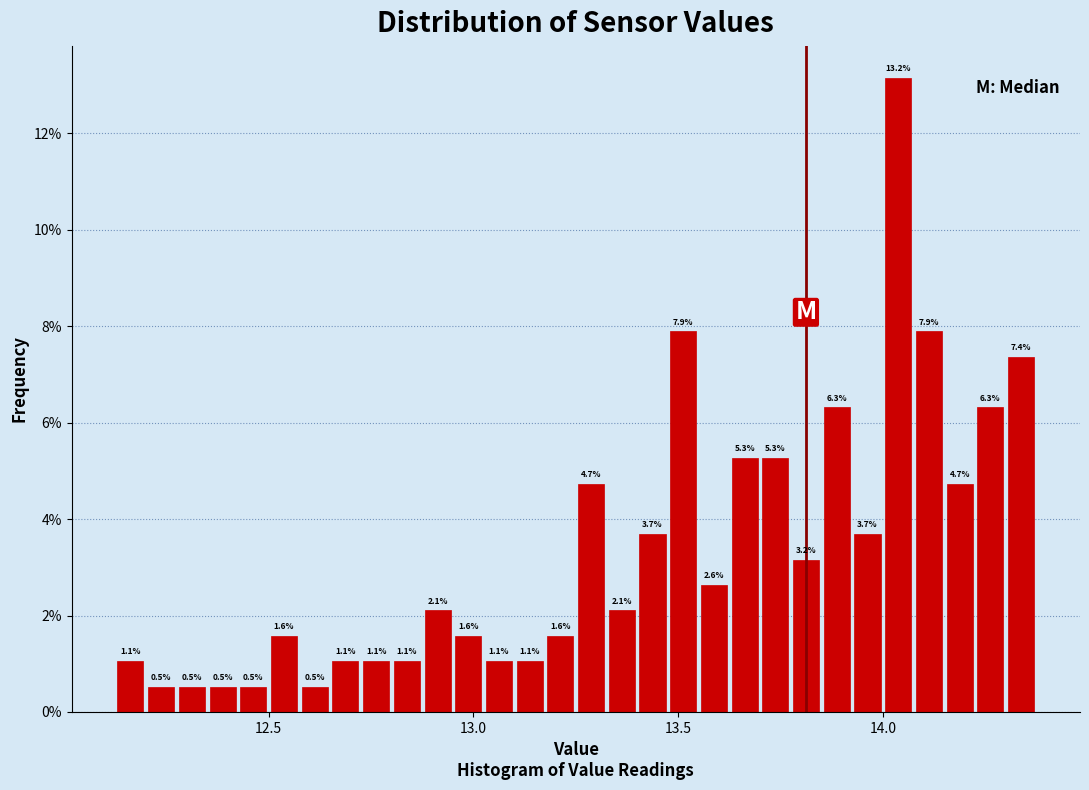

Around what value on the x-axis is the tallest bar? Give the approximate position of its centre, as read against the axis.

14.05